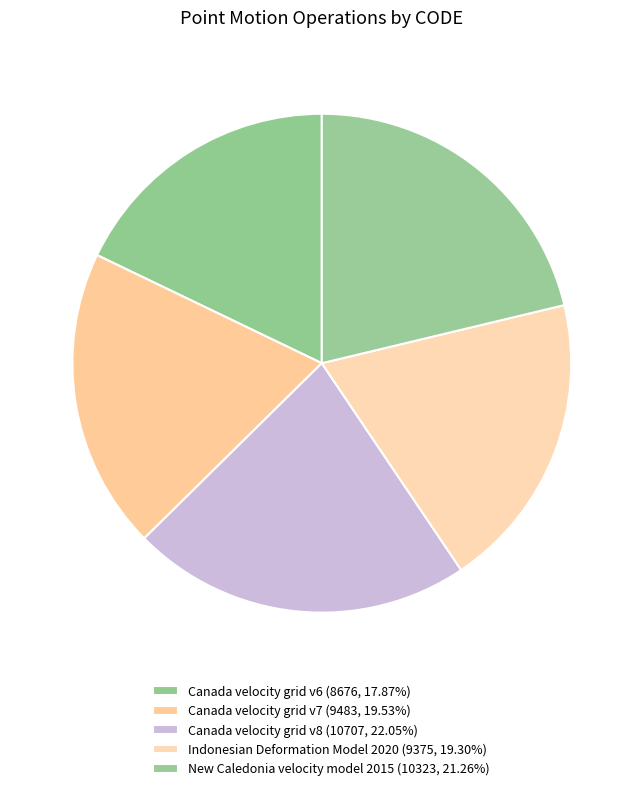

How many segments does this pie chart have?

5